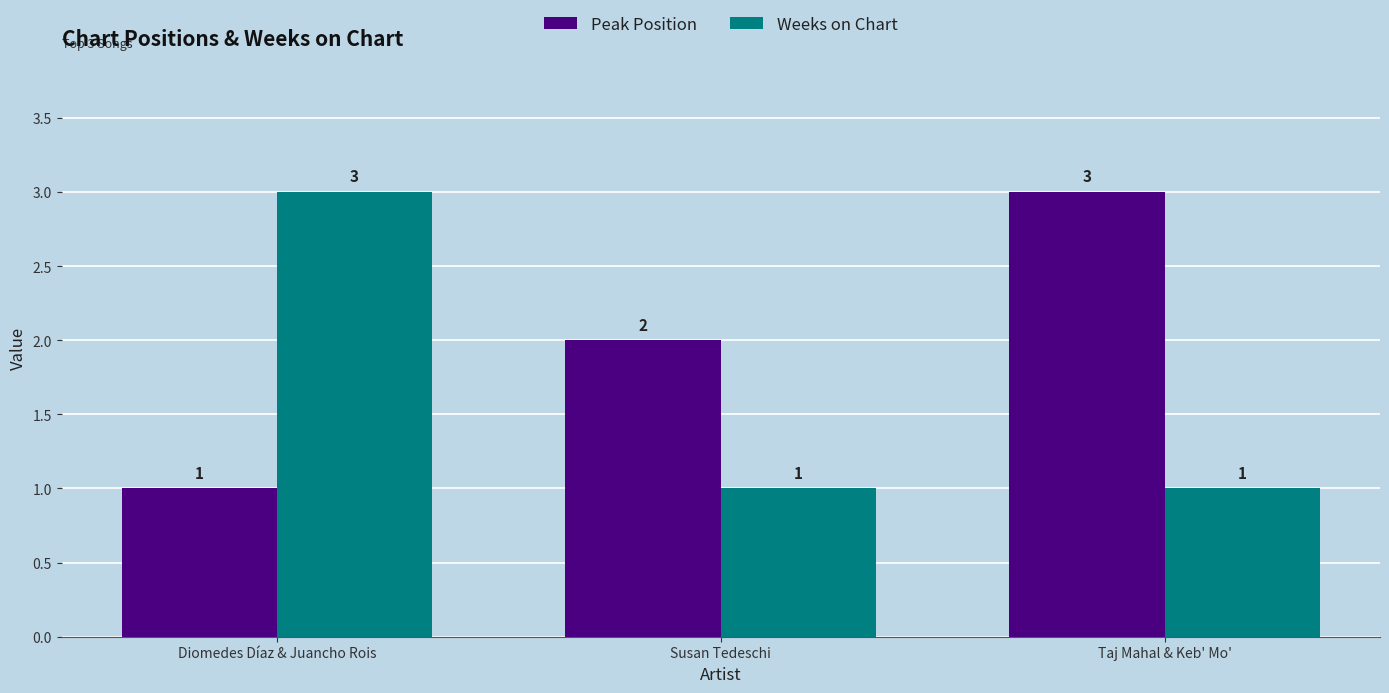

List the series in order of their overall mean, lowest first.

Weeks on Chart, Peak Position